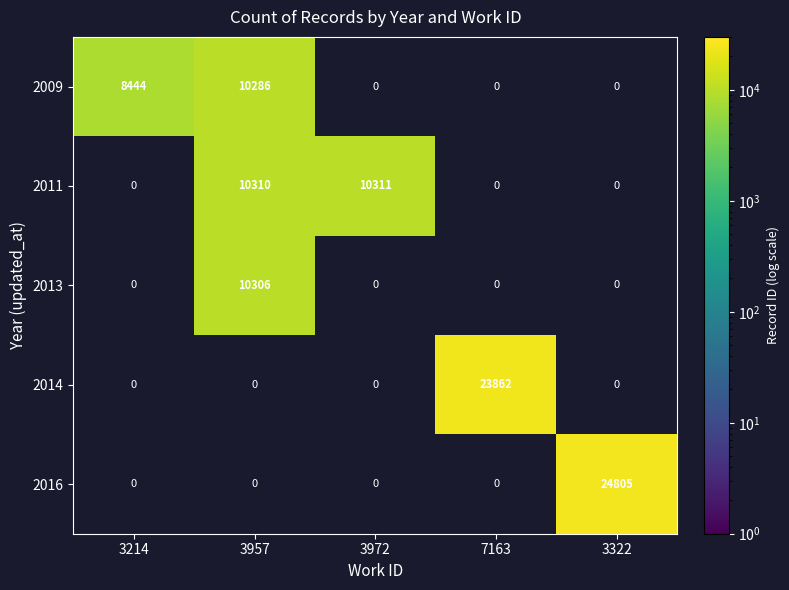

The 2011 series shows 10311 at 3972. True or false?

True